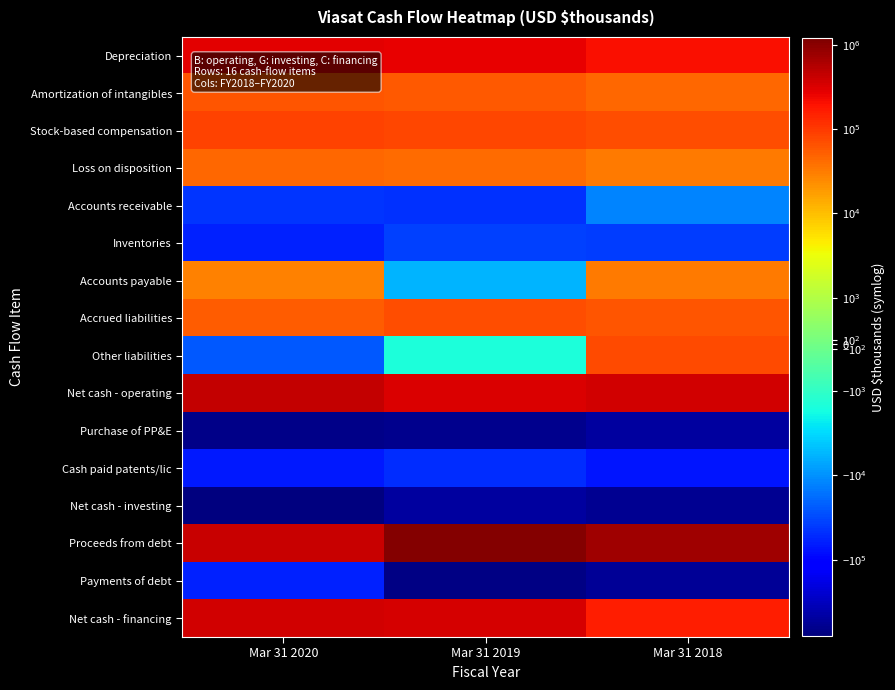

Which category has the lowest value across all series?

Mar 31 2020